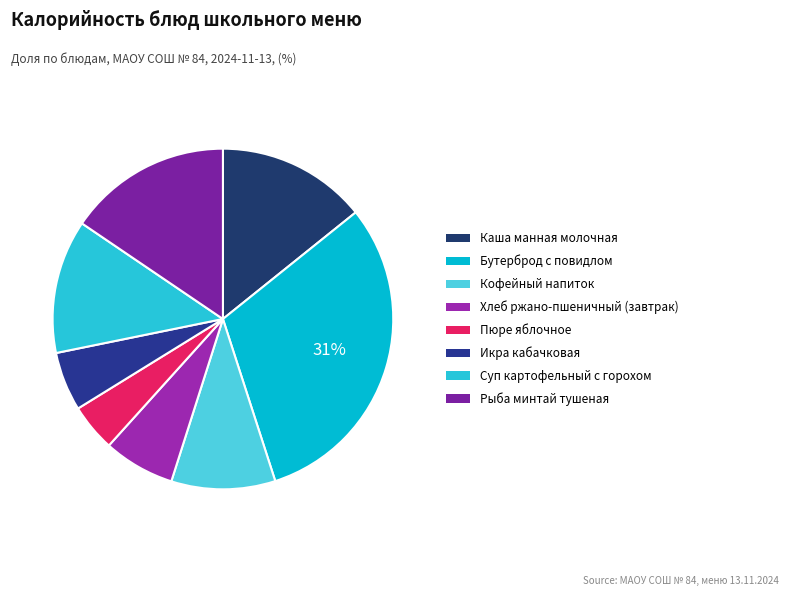

True or false: Бутерброд с повидлом accounts for 18% of the total.

False